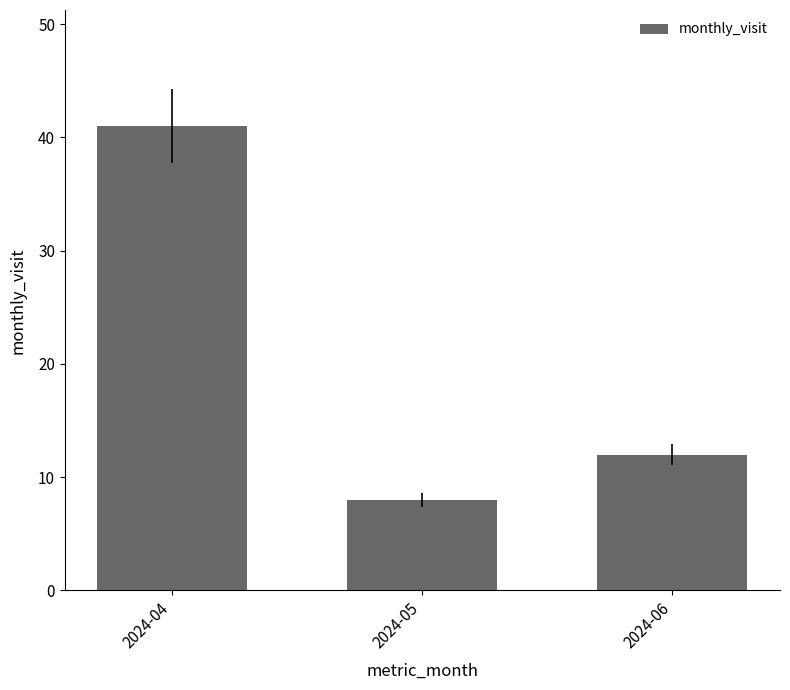

Reading left to right, extract all data points from this chart.

41	8	12